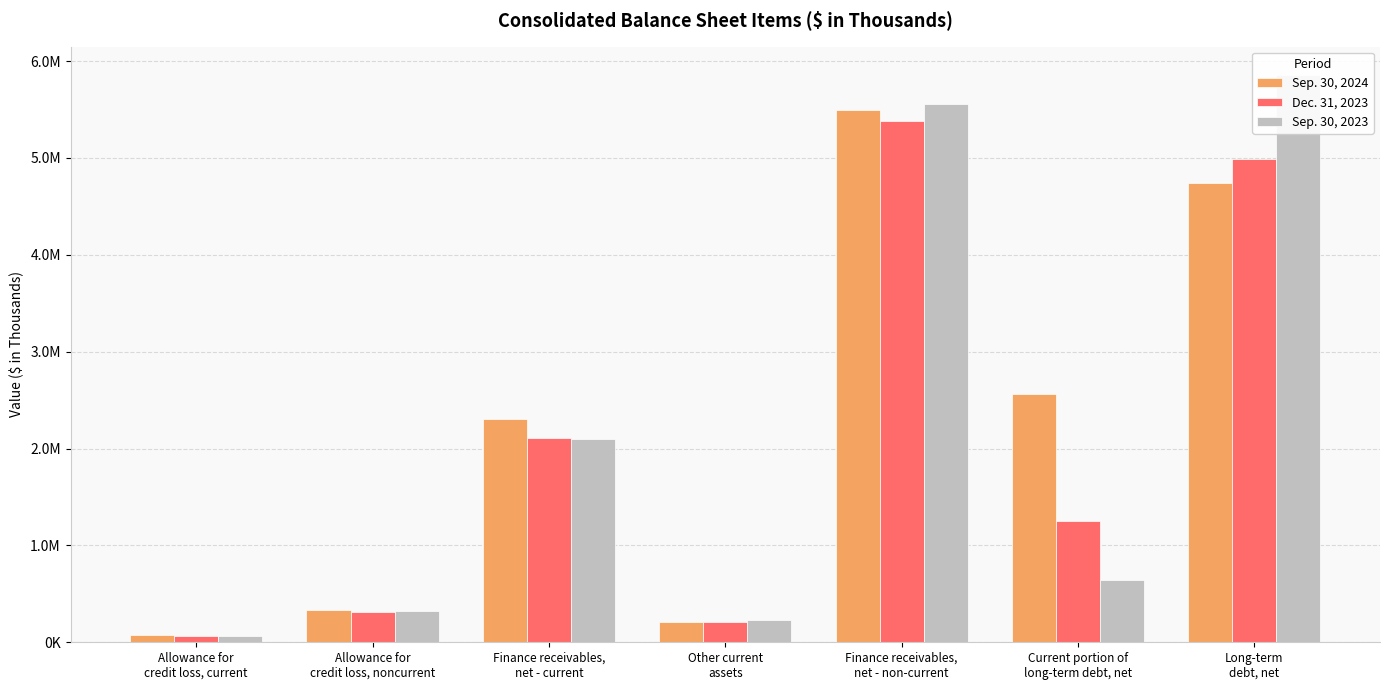

What is the sum of all Sep. 30, 2023 values?

14769995